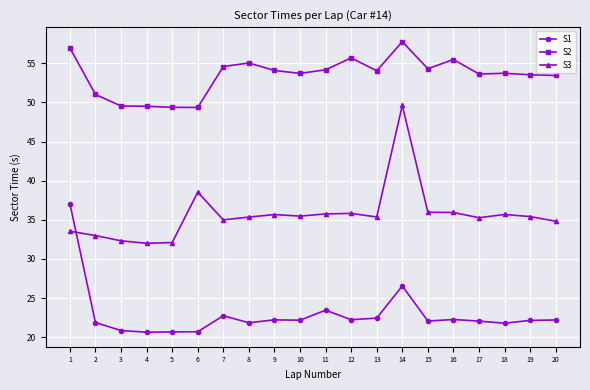

Is the value of S2 at 16 greater than the value of S1 at 6?

Yes